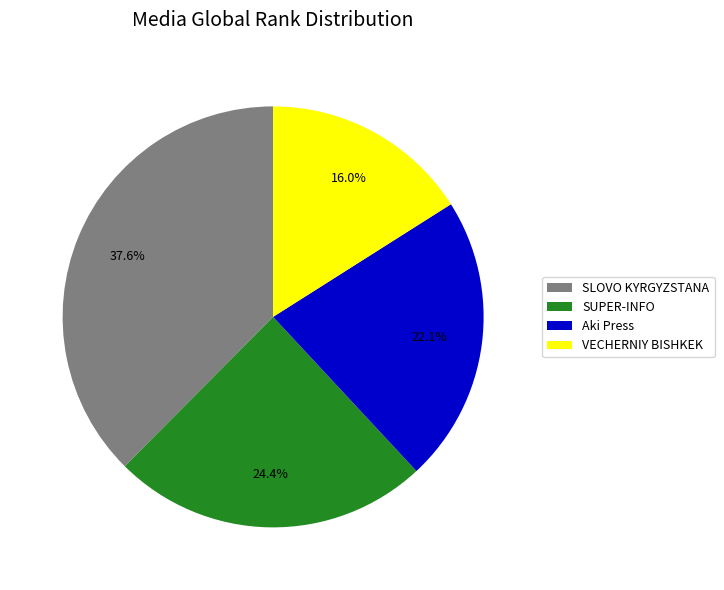

Combined, what portion of the pie is SLOVO KYRGYZSTANA and SUPER-INFO?

61.9%